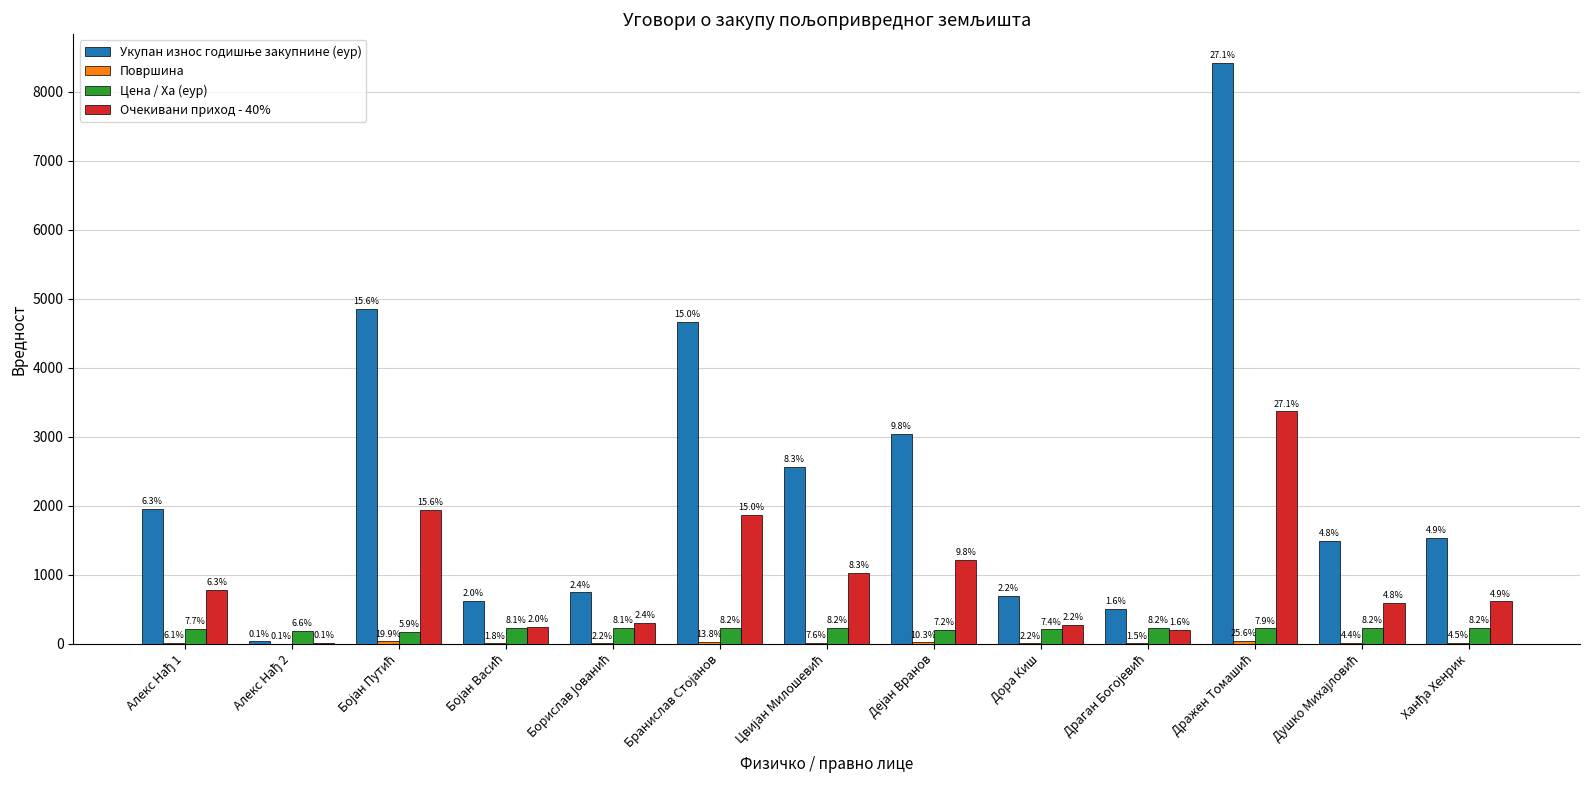

Between Бранислав Стојанов and Ханђа Хенрик, which series saw the biggest shift?

Укупан износ годишње закупнине (еур)